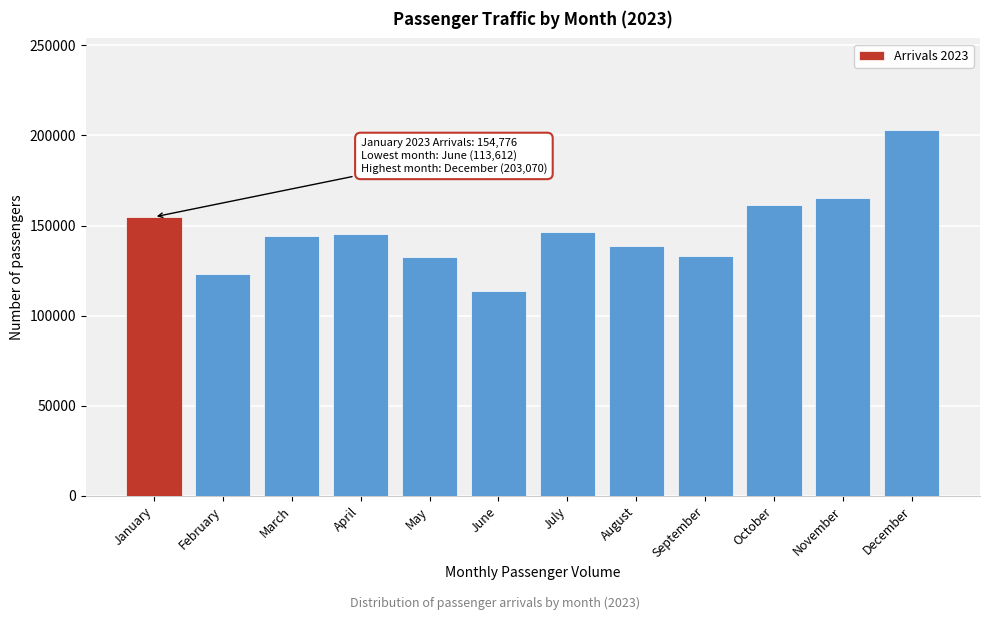

The value at August is 224464. True or false?

False